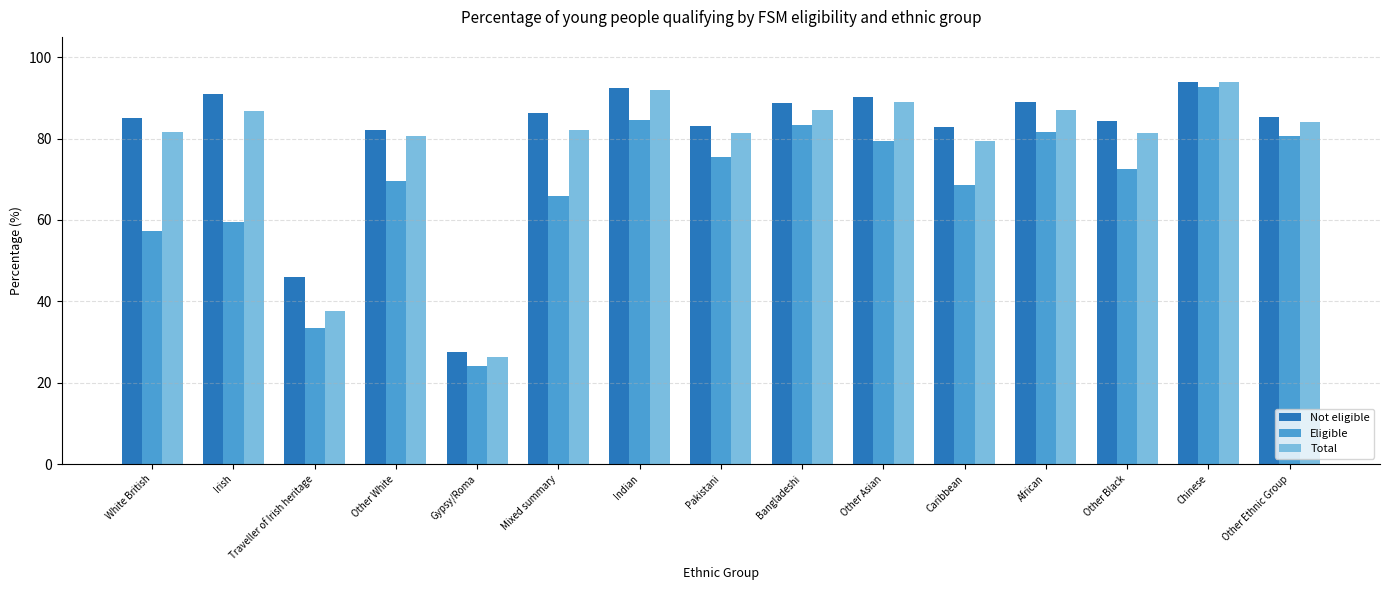

What is the maximum value for Eligible?

92.7